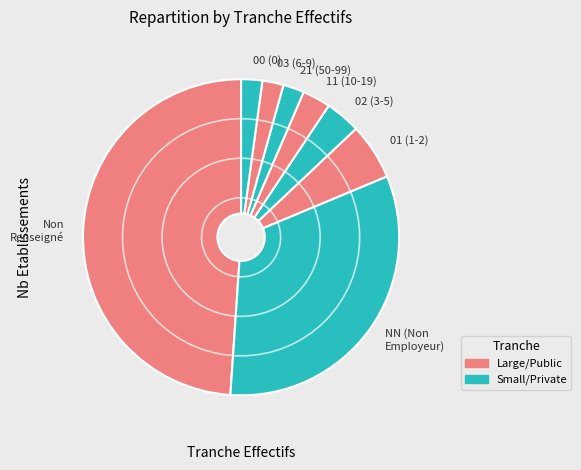

Is there a majority slice in this chart?

No